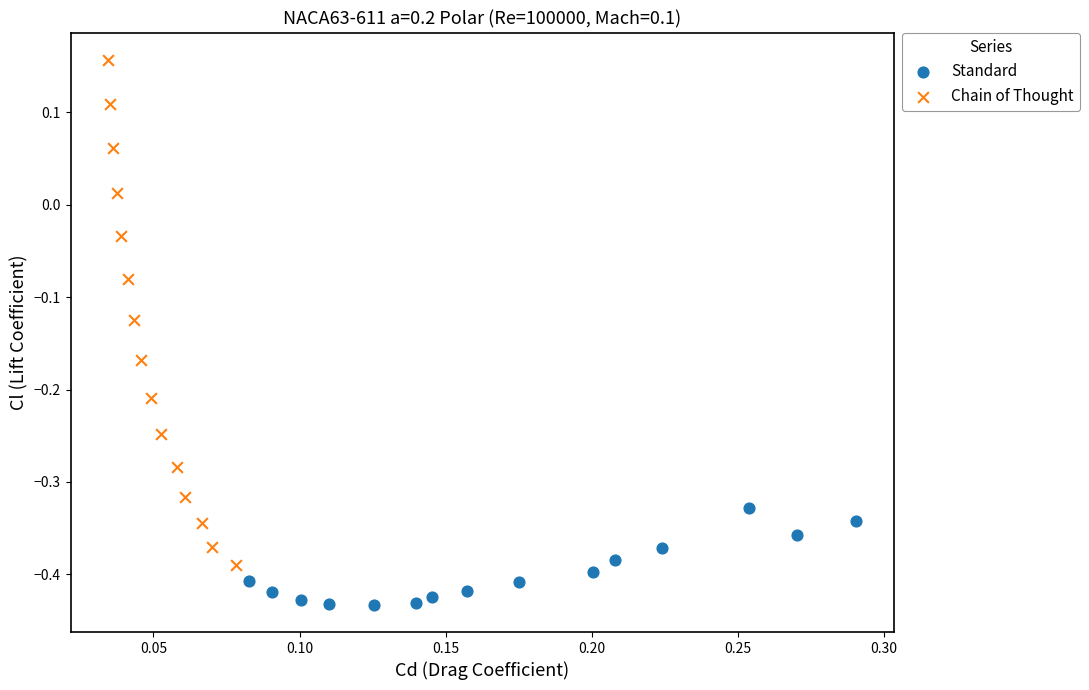

Which series has the largest Y range (max minus min)?

Chain of Thought